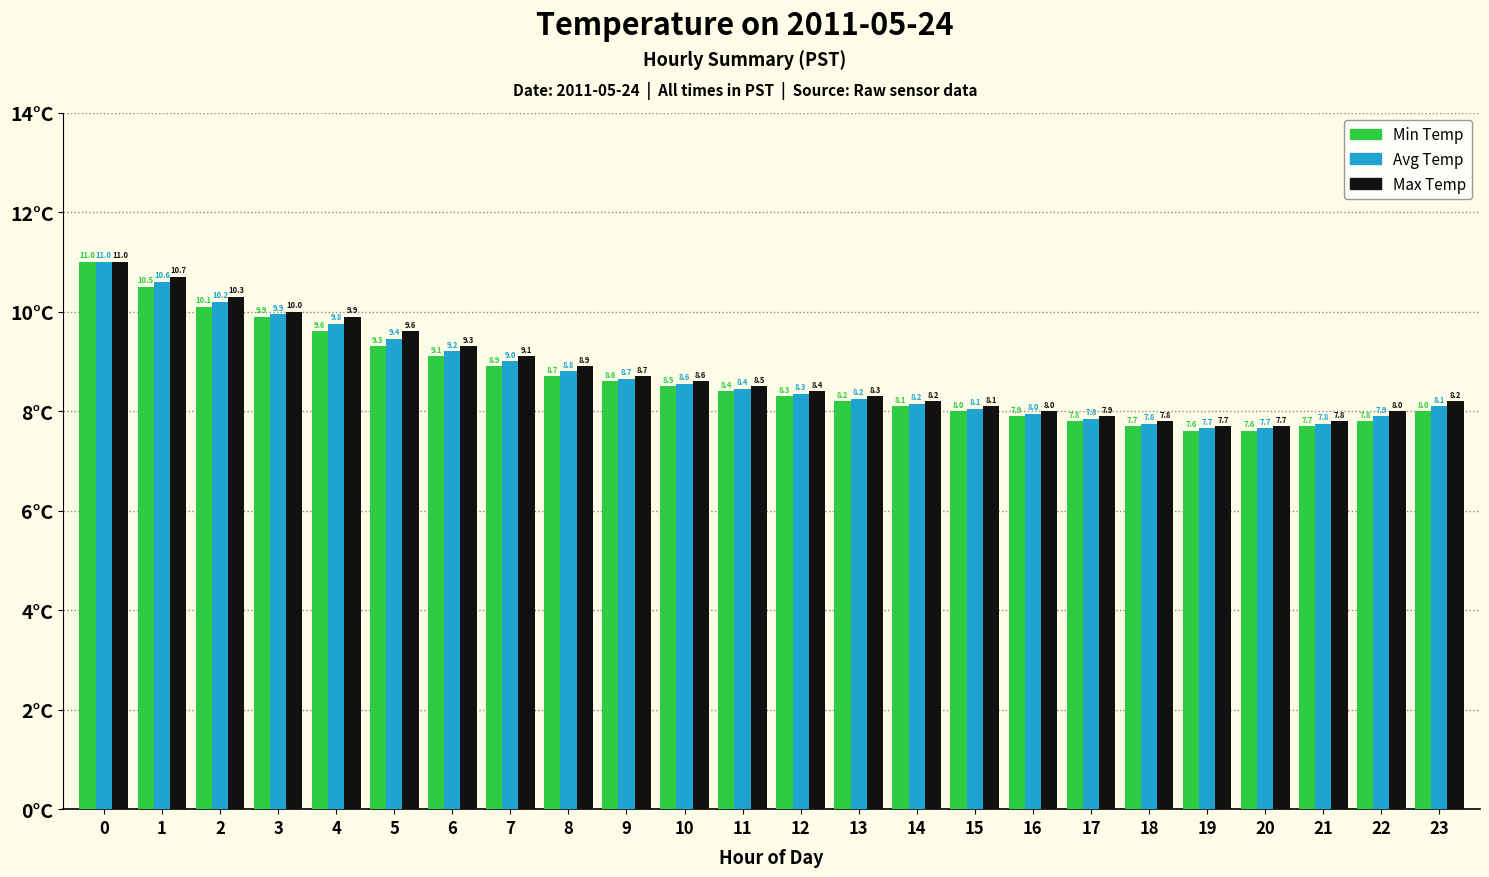

How many values in the Avg Temp series are below 8?

7